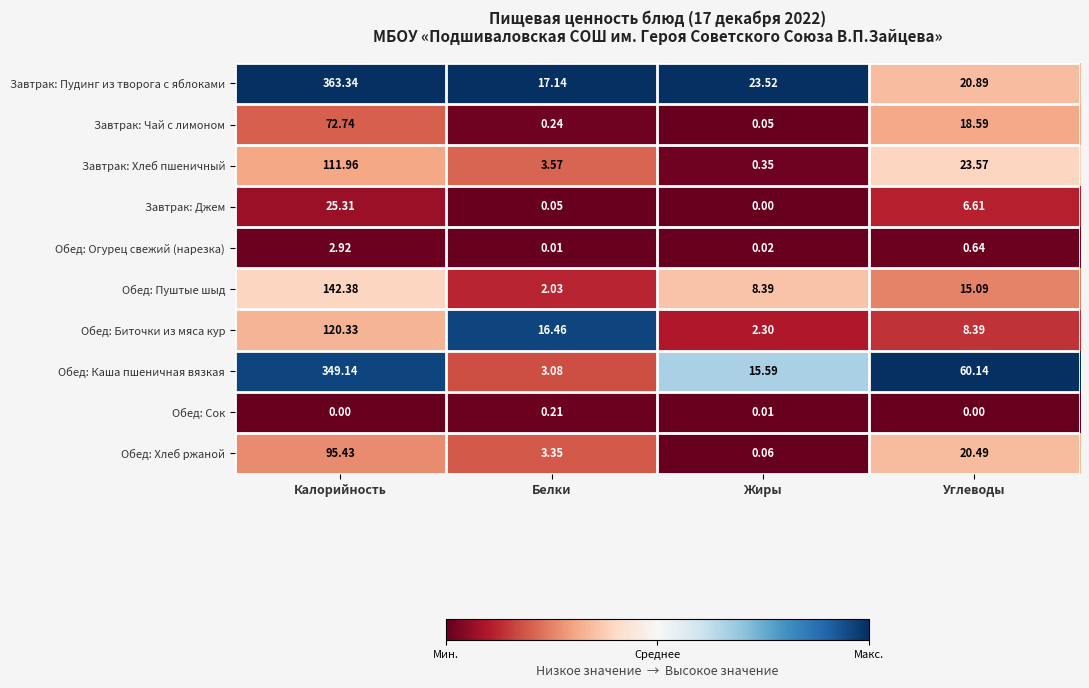

Which category has the highest value across all series?

Калорийность